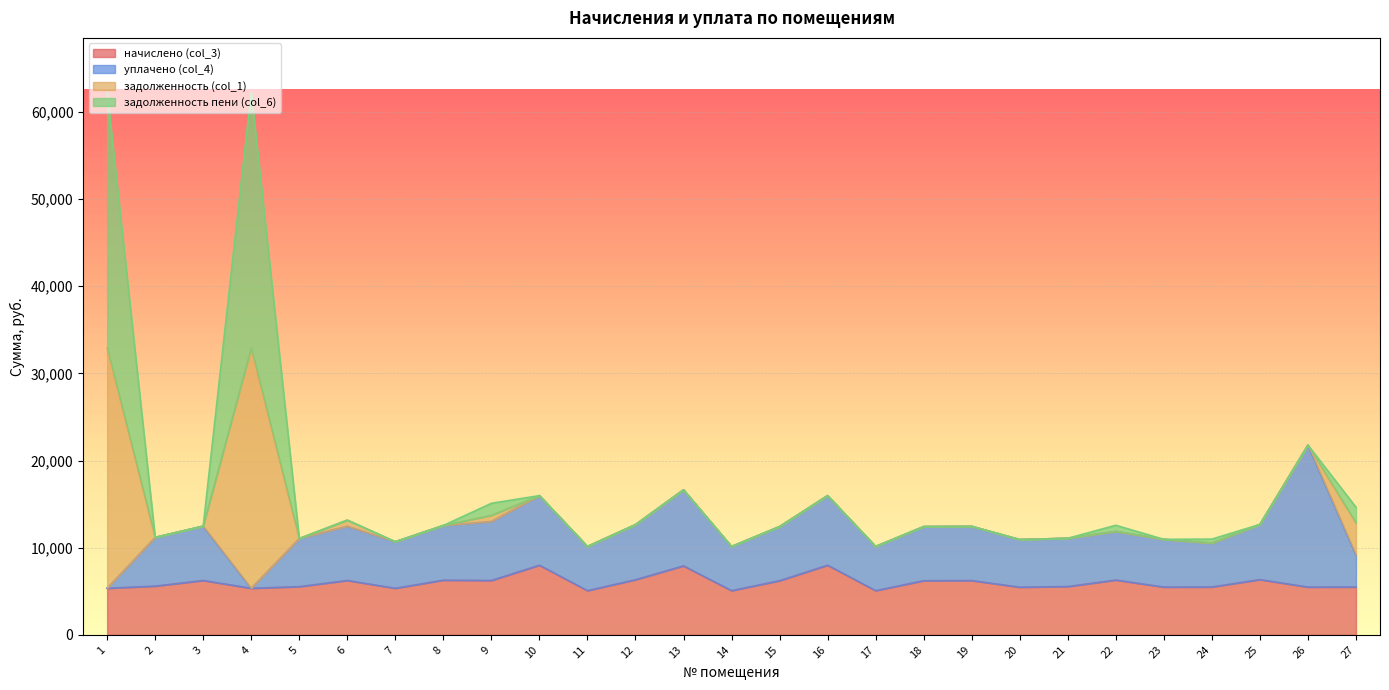

The value of начислено (col_3) at 19 is 6222.6. True or false?

True